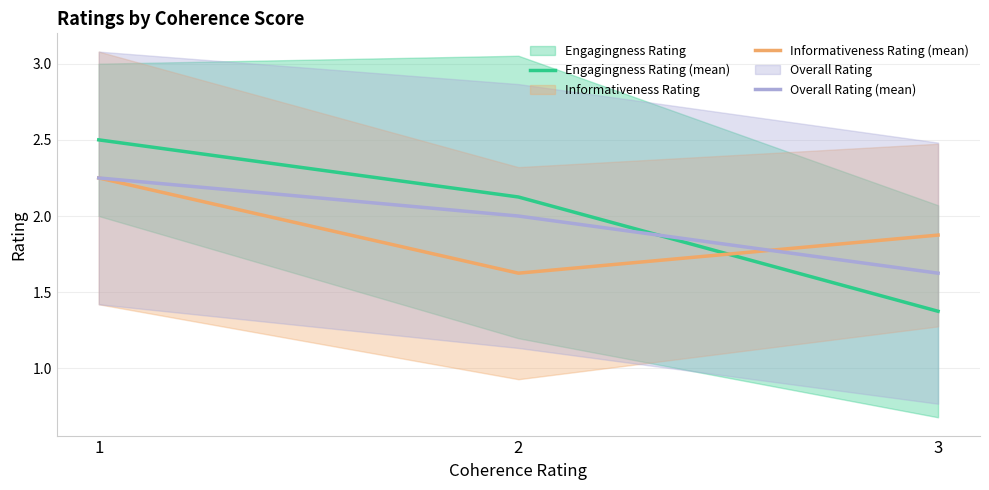

At how many categories does at least one series exceed 2?

2